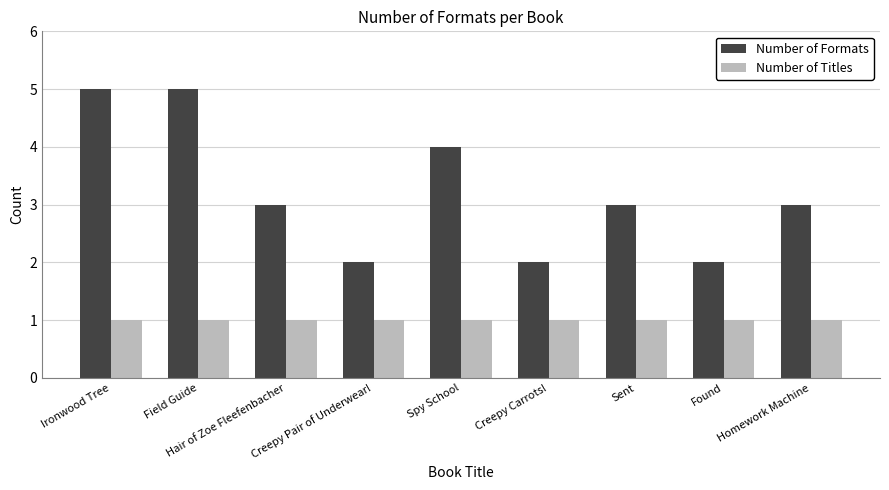

Are the bars horizontal?

No